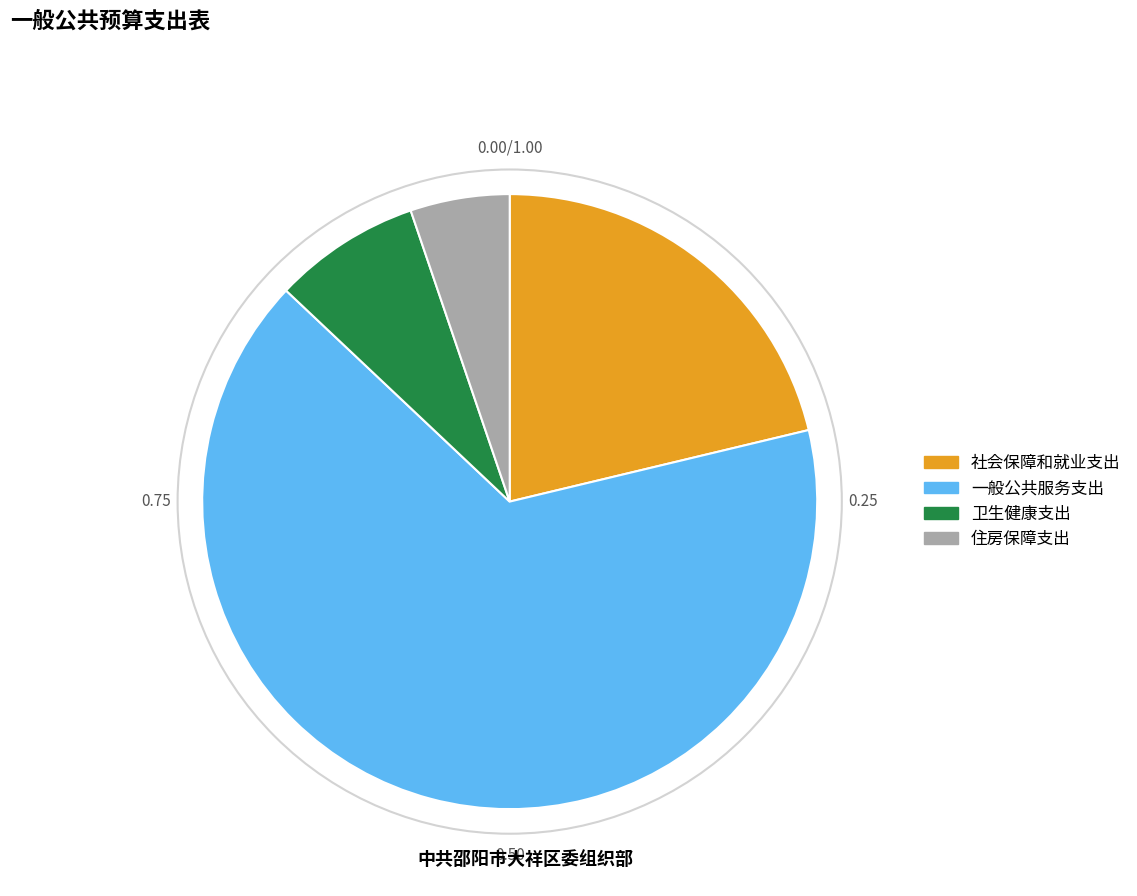

How many slices are in this pie chart?

4